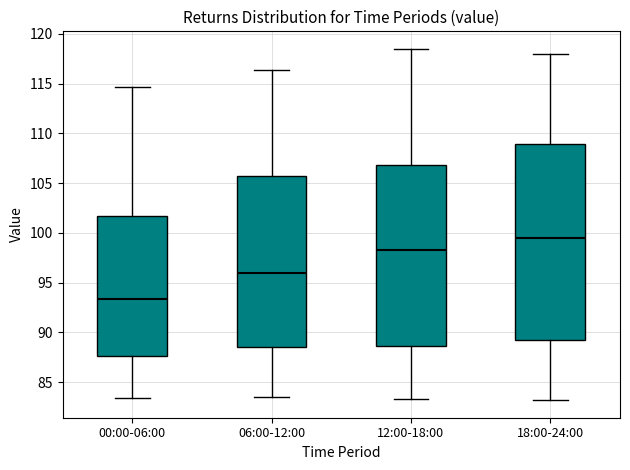

Which box is the tallest, from its lower edge to its upper edge?

18:00-24:00